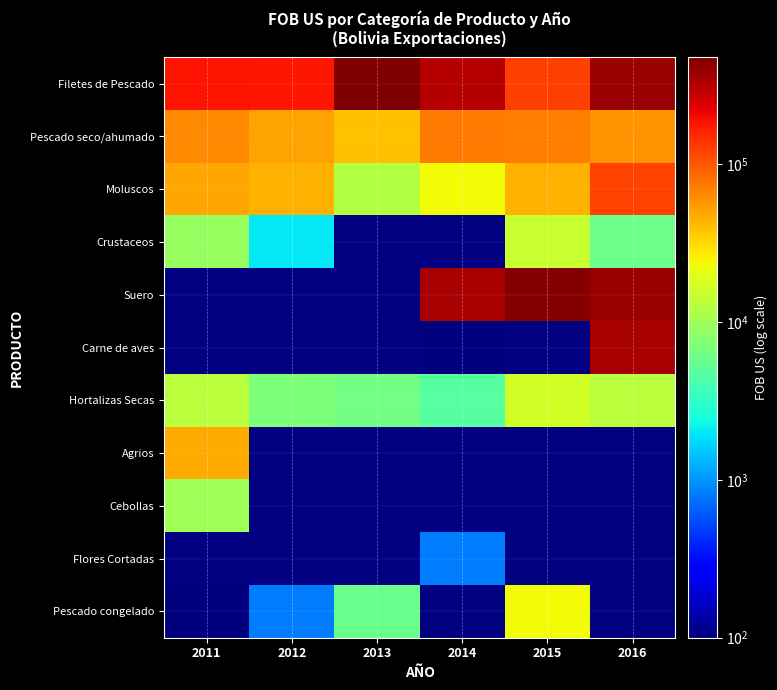

At which category does the chart reach its minimum across all series?

2011